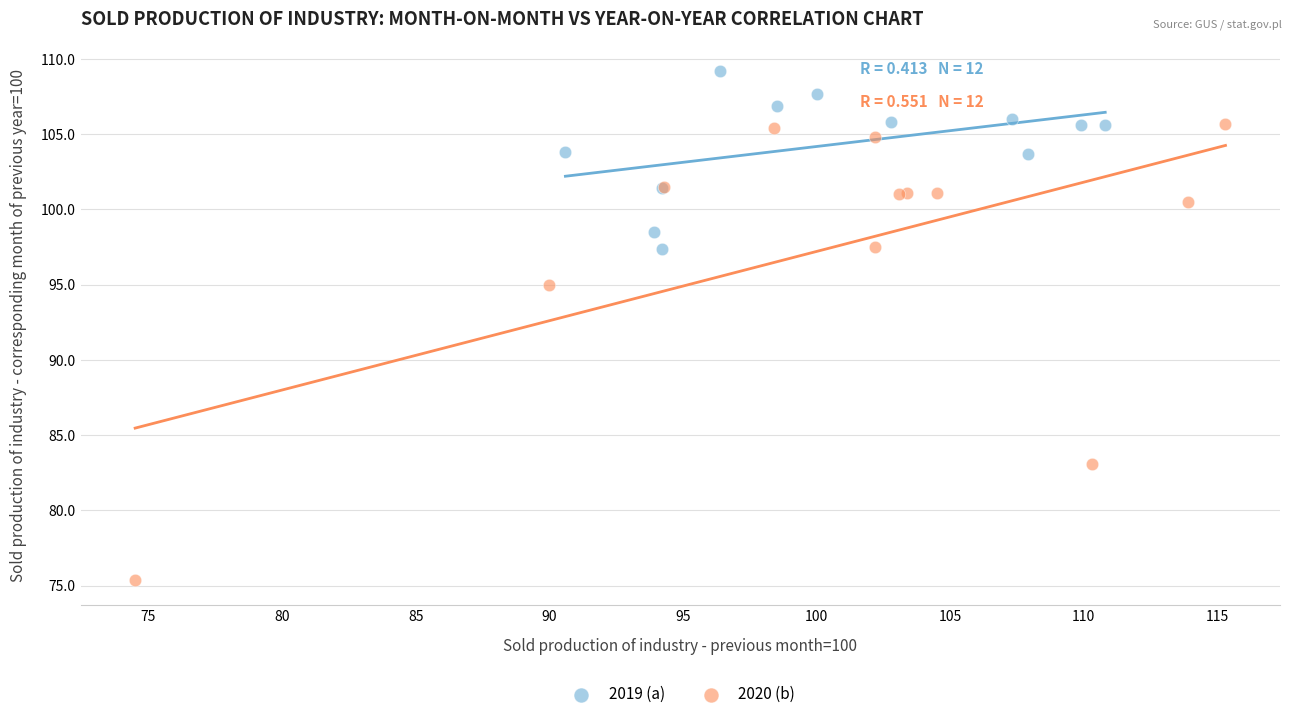

Which series contains the lowest Y value?

2020 (b)